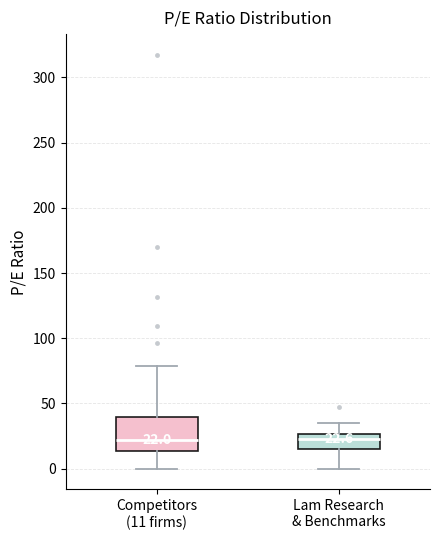

Which box is the tallest, from its lower edge to its upper edge?

Competitors (11 firms)